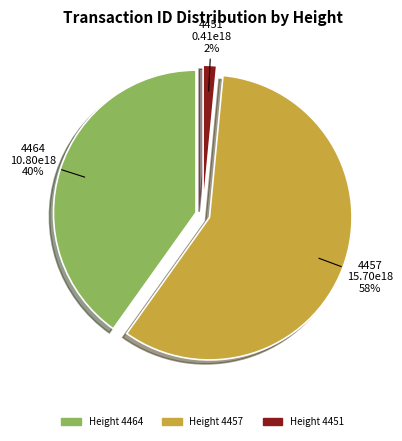

Count the number of slices in the pie.

3